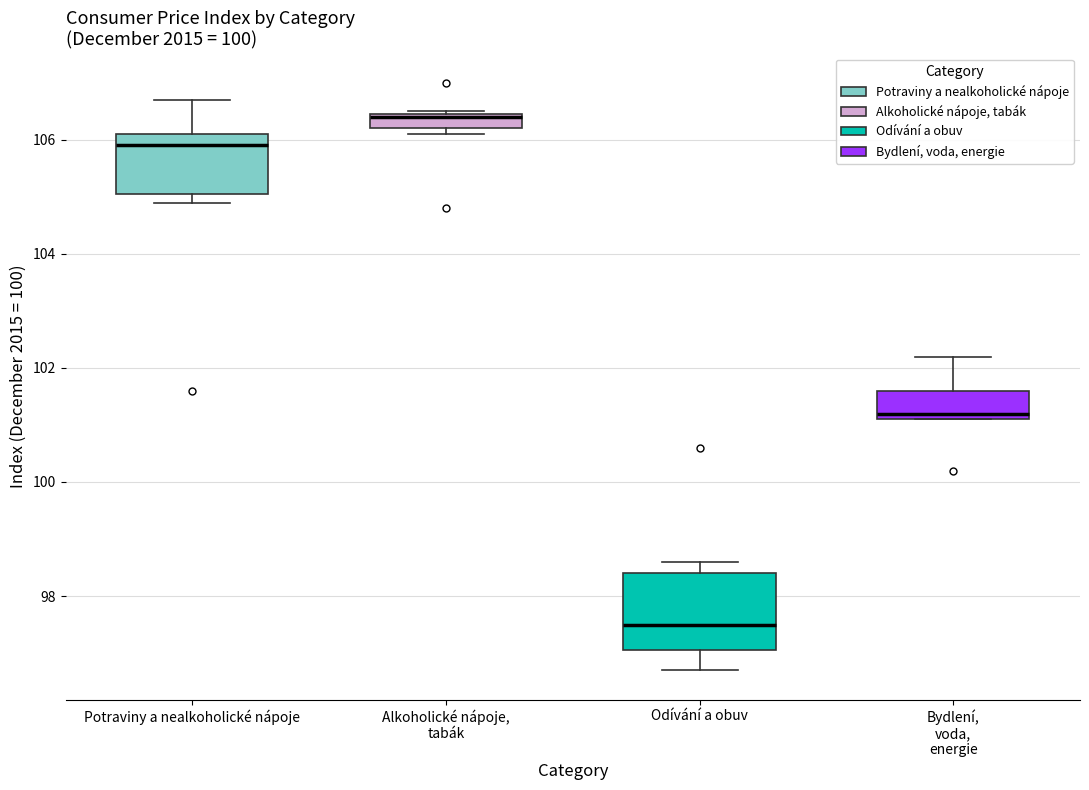

Which box is the tallest, from its lower edge to its upper edge?

Odívání a obuv